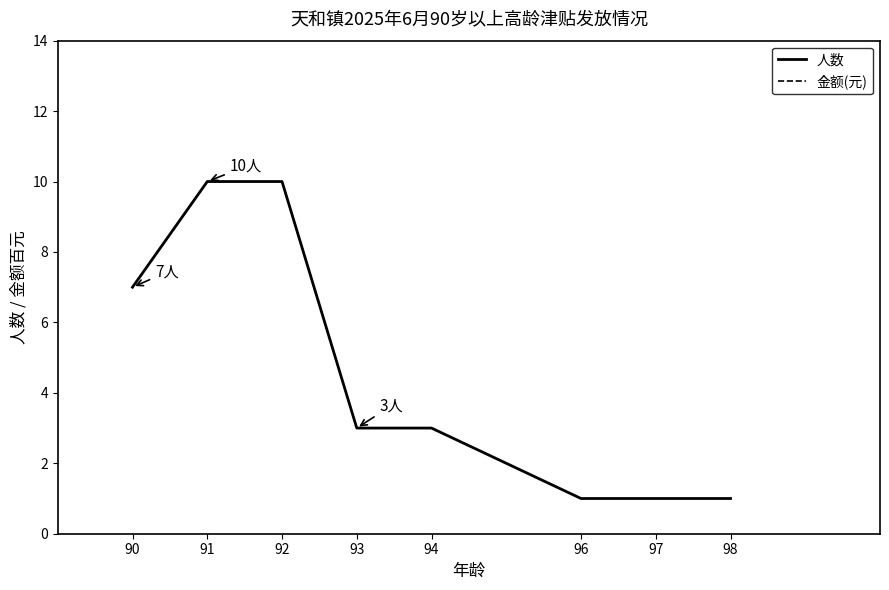

At which label is 金额(元) closest to 550?

90